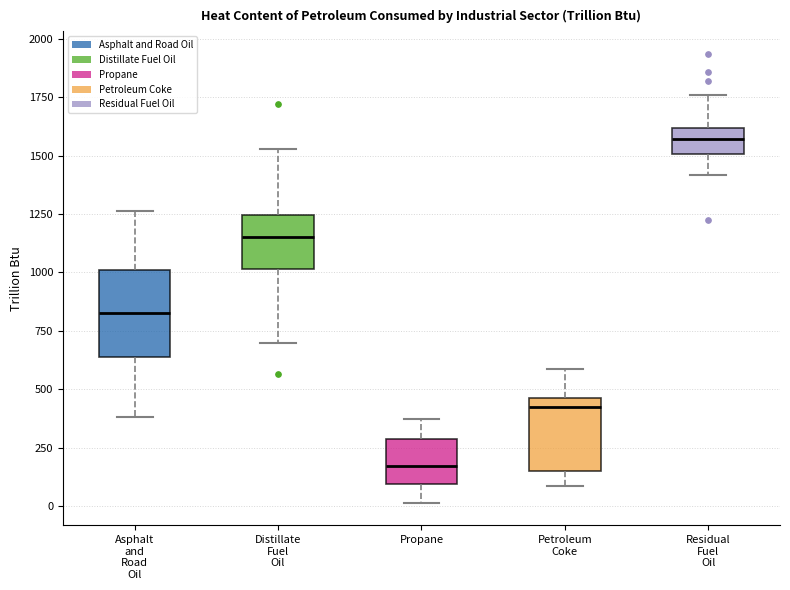

Where does the median line of the box for Petroleum Coke sit on the y-axis? The values are not printed on the chart, so give them approximately, as read against the axis.

400